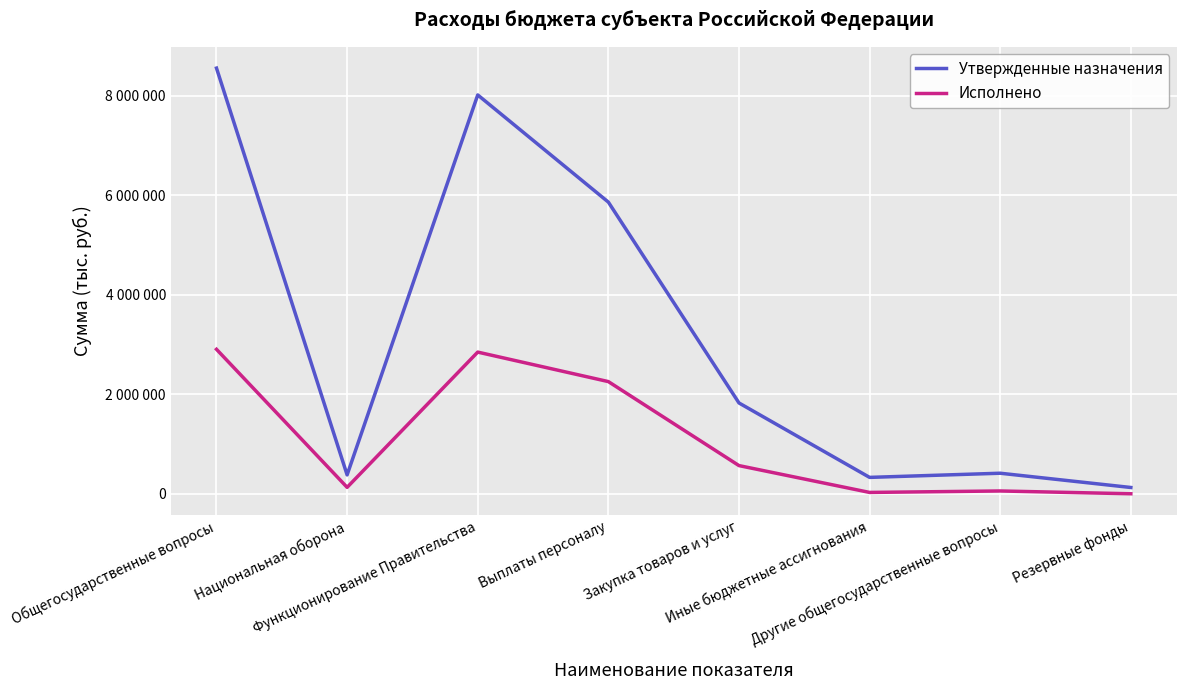

At Общегосударственные вопросы, list the series in order from largest to smallest.

Утвержденные назначения, Исполнено